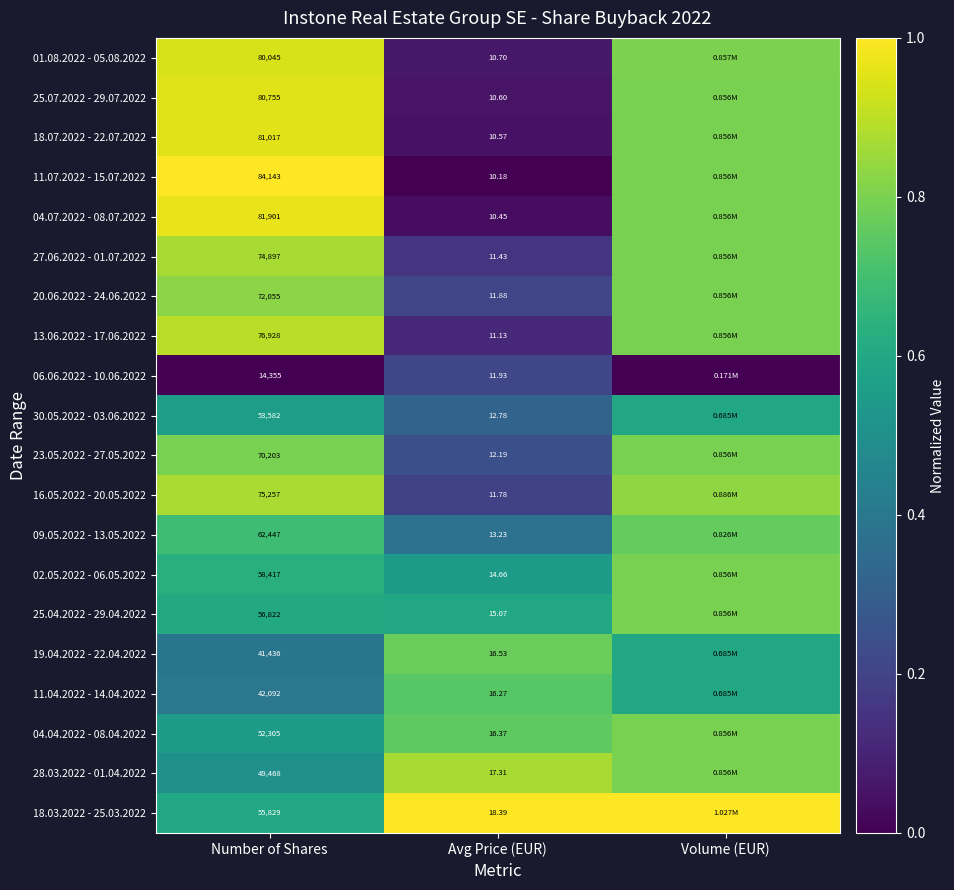

Which has a higher value, Avg Price (EUR) or Volume (EUR)?

Volume (EUR)